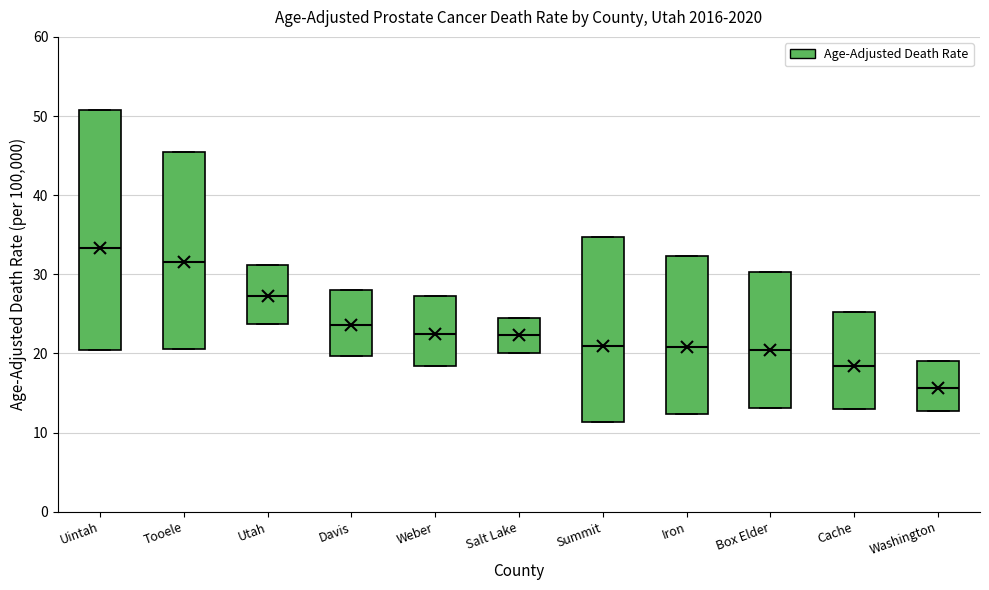

Reading left to right, transcribe this box plot: for each box, give where its median line is, the range the box spans, and where its two whiskers end, as read against the y-axis. The values are not printed on the chart, so give them approximately, as read against the axis.

Uintah: median 33, box 20 to 51, whiskers 20 to 51
Tooele: median 32, box 21 to 46, whiskers 21 to 46
Utah: median 27, box 24 to 31, whiskers 24 to 31
Davis: median 24, box 20 to 28, whiskers 20 to 28
Weber: median 23, box 18 to 27, whiskers 18 to 27
Salt Lake: median 22, box 20 to 25, whiskers 20 to 25
Summit: median 21, box 11 to 35, whiskers 11 to 35
Iron: median 21, box 12 to 32, whiskers 12 to 32
Box Elder: median 20, box 13 to 30, whiskers 13 to 30
Cache: median 18, box 13 to 25, whiskers 13 to 25
Washington: median 16, box 13 to 19, whiskers 13 to 19